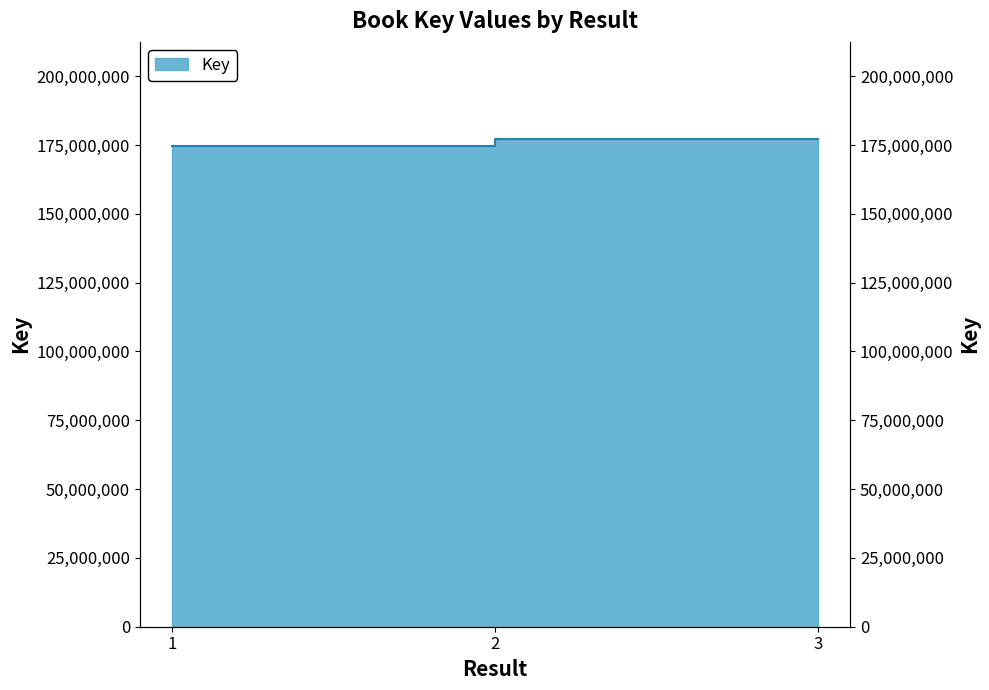

Which has a higher value, 1 or 2?

2